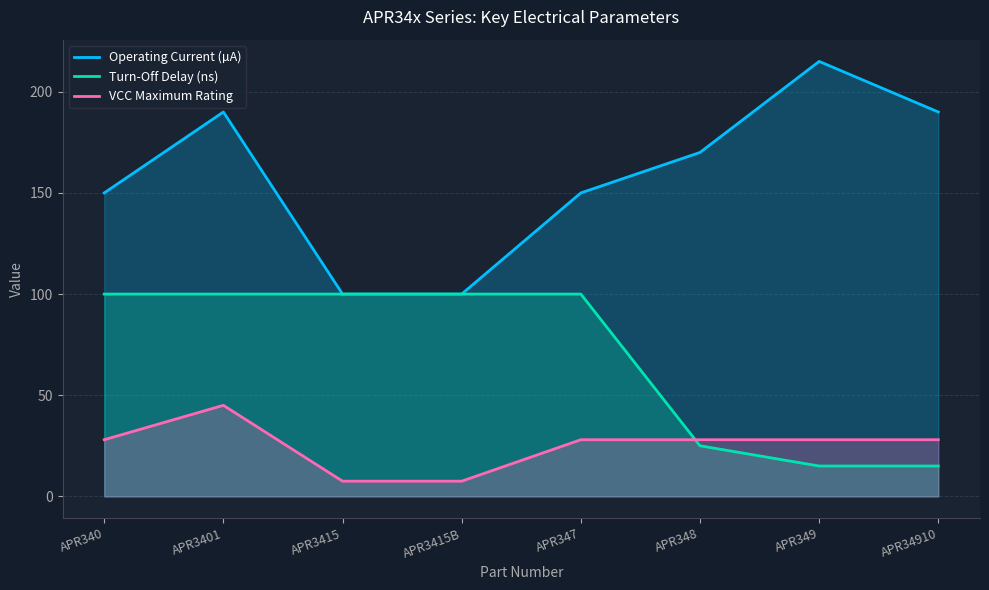

What is the label of the 3rd point from the left?

APR3415